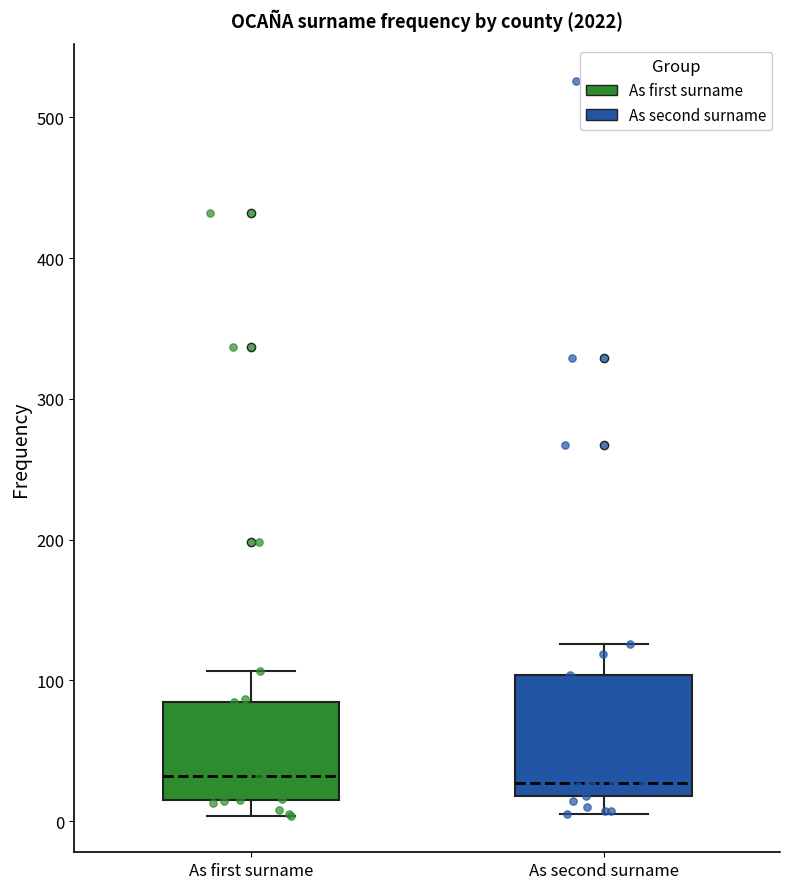

Reading left to right, read every box against the y-axis: the position of its median line, the range the box covers, and the ends of its whiskers. The values are not printed on the chart, so give them approximately, as read against the axis.

As first surname: median 30, box 20 to 90, whiskers 0 to 110
As second surname: median 30, box 20 to 100, whiskers 10 to 130